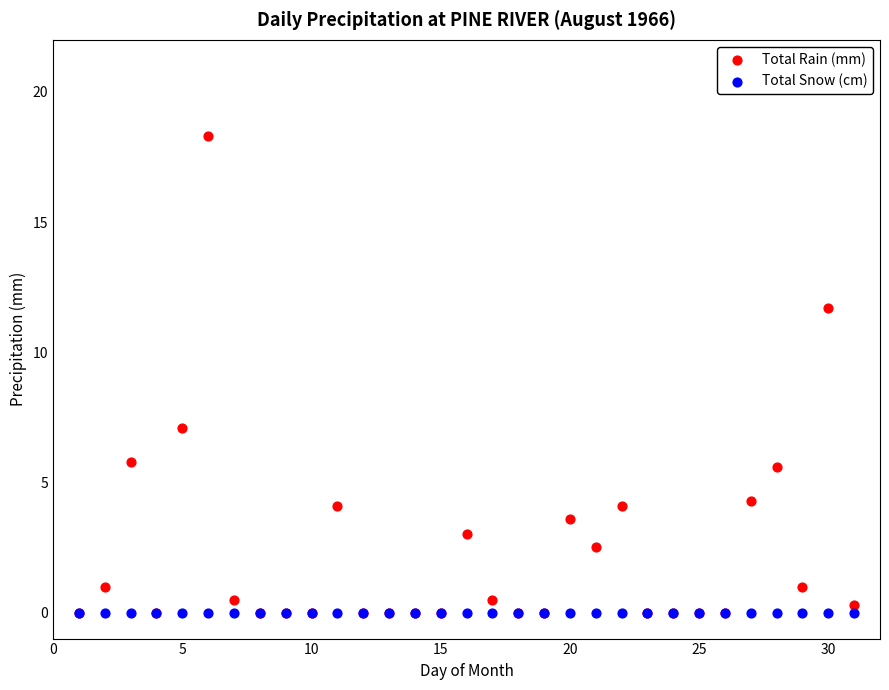

Across all series, what Y value is closest to 9?

7.1